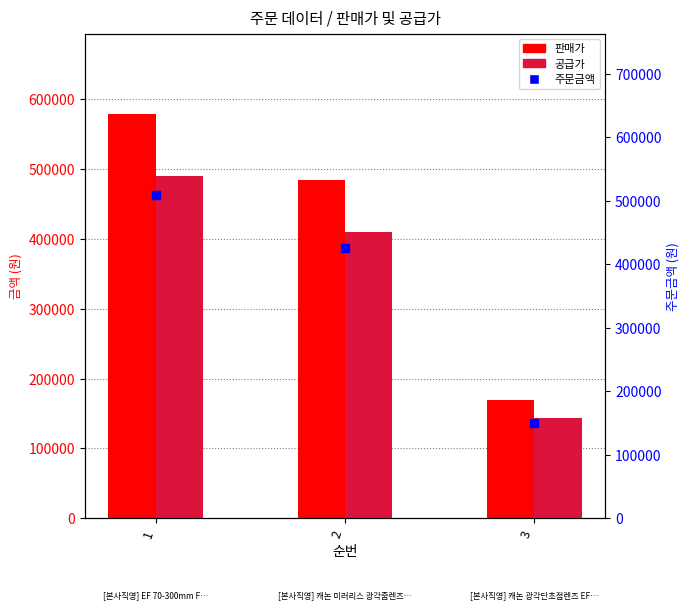

Is the value of 주문금액 at 3 greater than the value of 판매가 at 3?

No